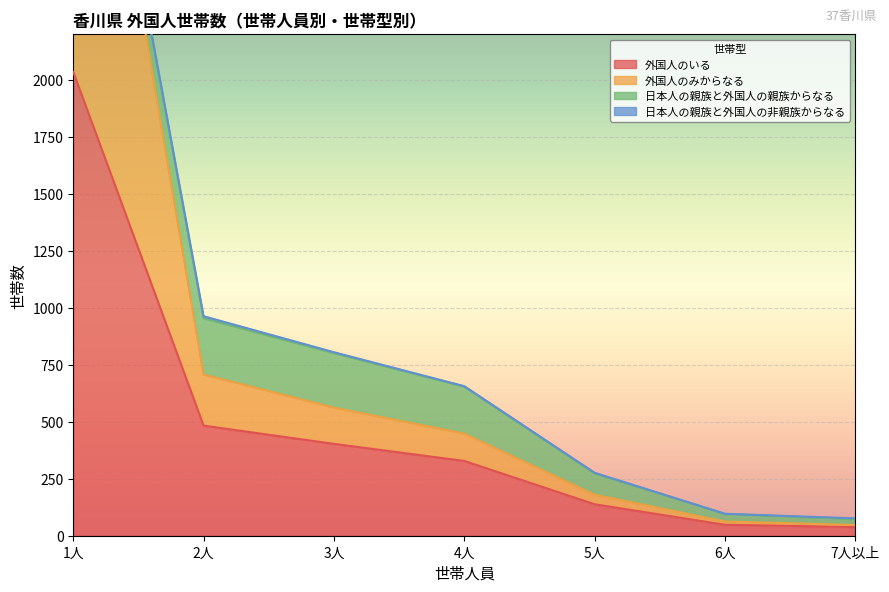

Which label corresponds to the largest value in the chart?

1人